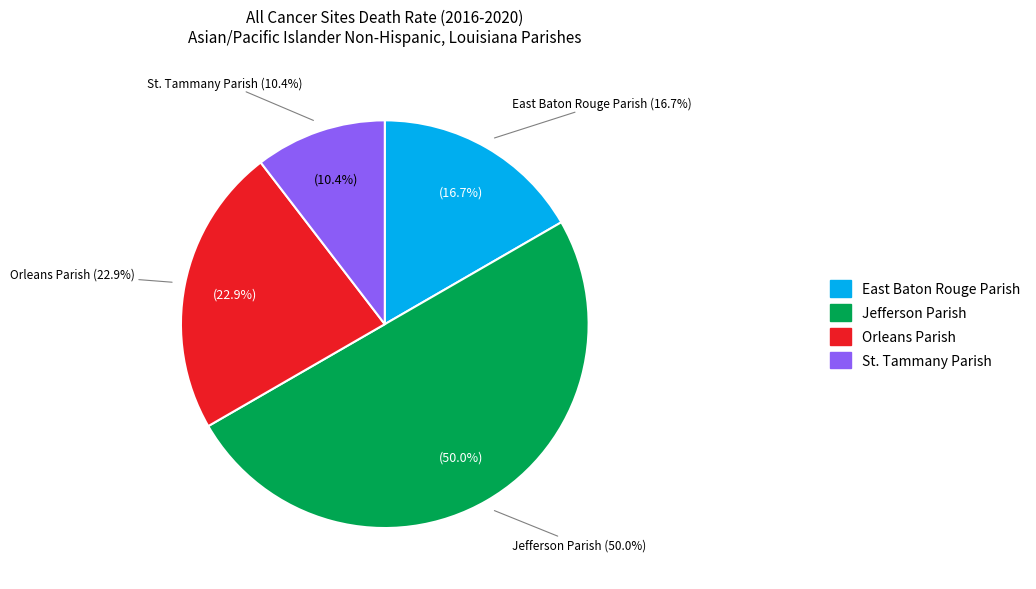

Does any single category account for the majority?

No